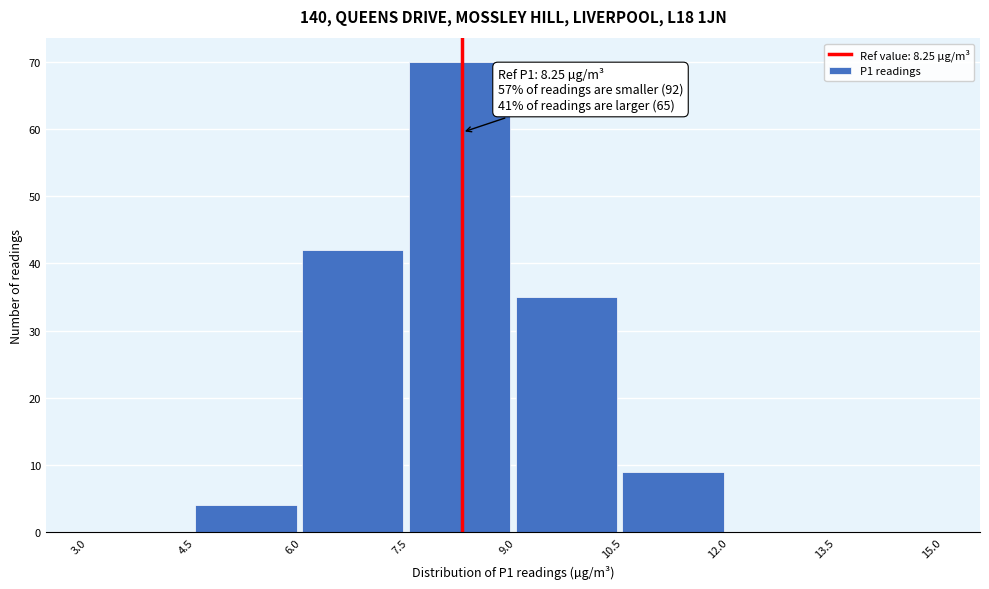

Over which range of the x-axis is the bar tallest?

7.5 to 9.0